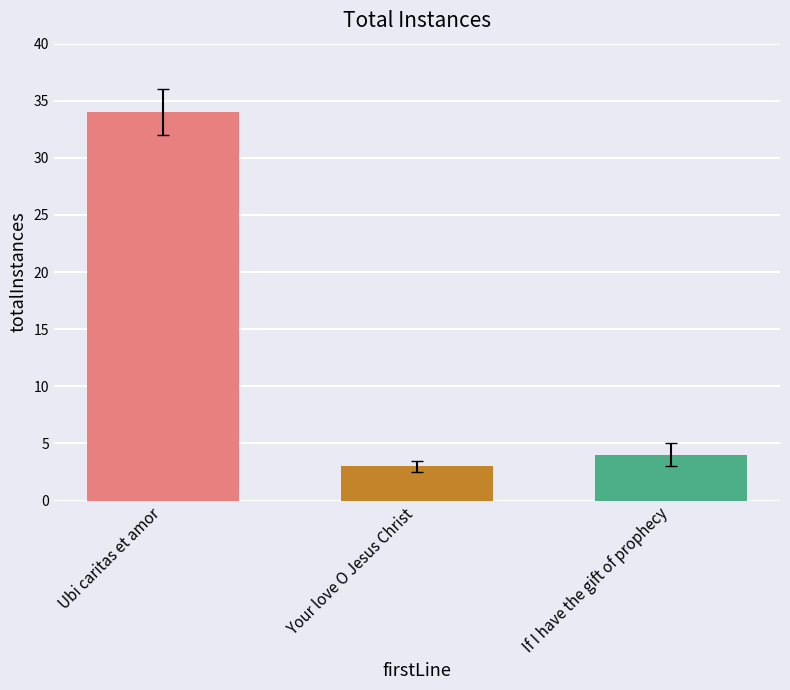

What is the change in value from Your love O Jesus Christ to If I have the gift of prophecy?

+1